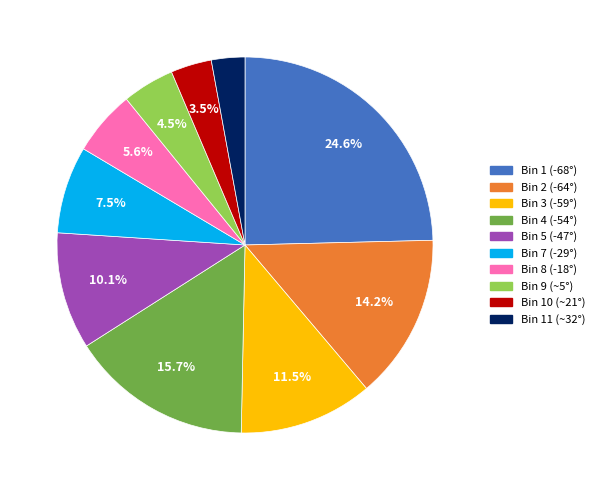

Is the sum of Bin 5 (-47°) and Bin 2 (-64°) greater than half?

No